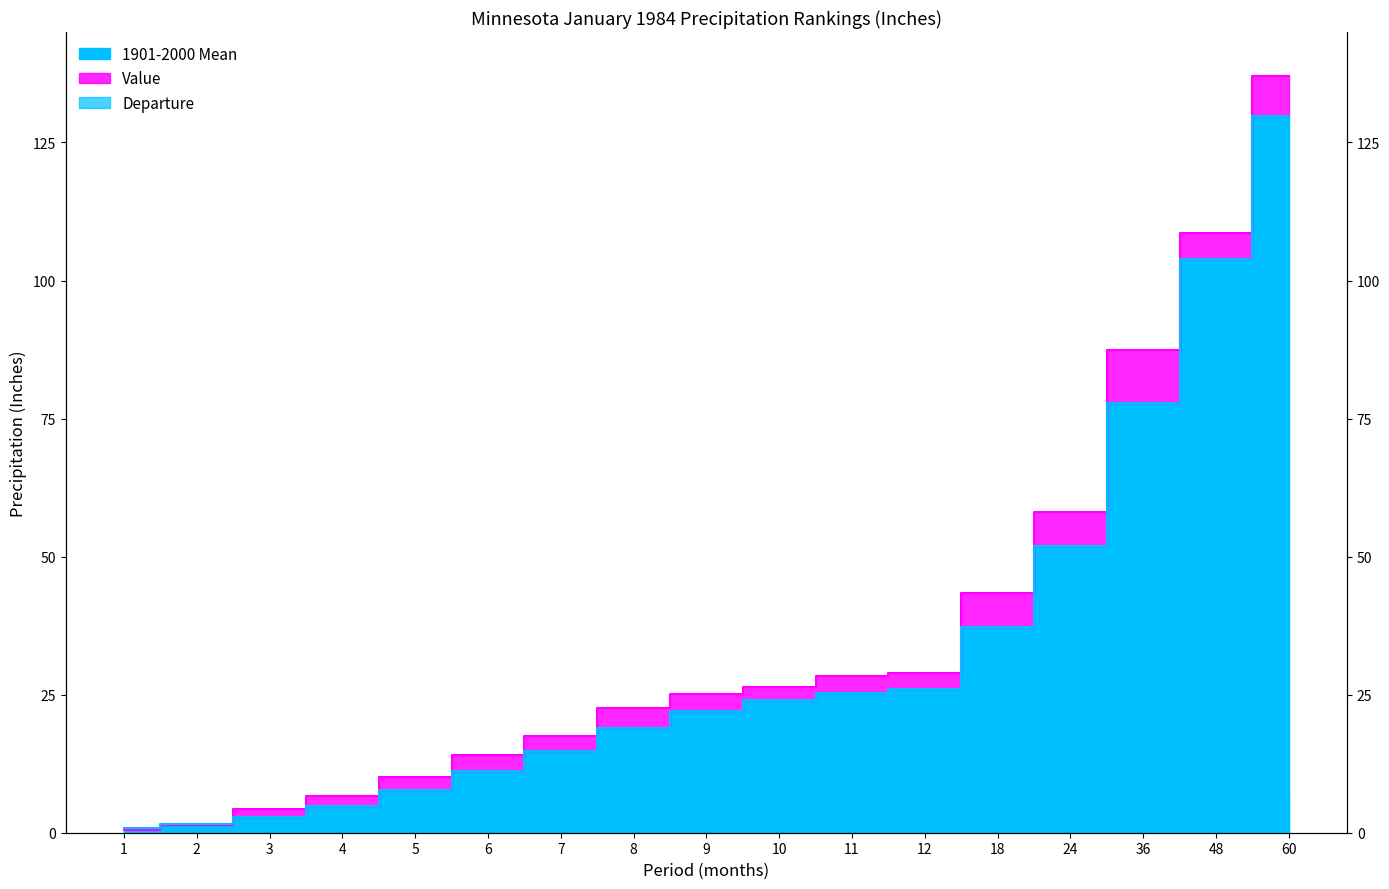

What is the greatest value displayed?

137.0